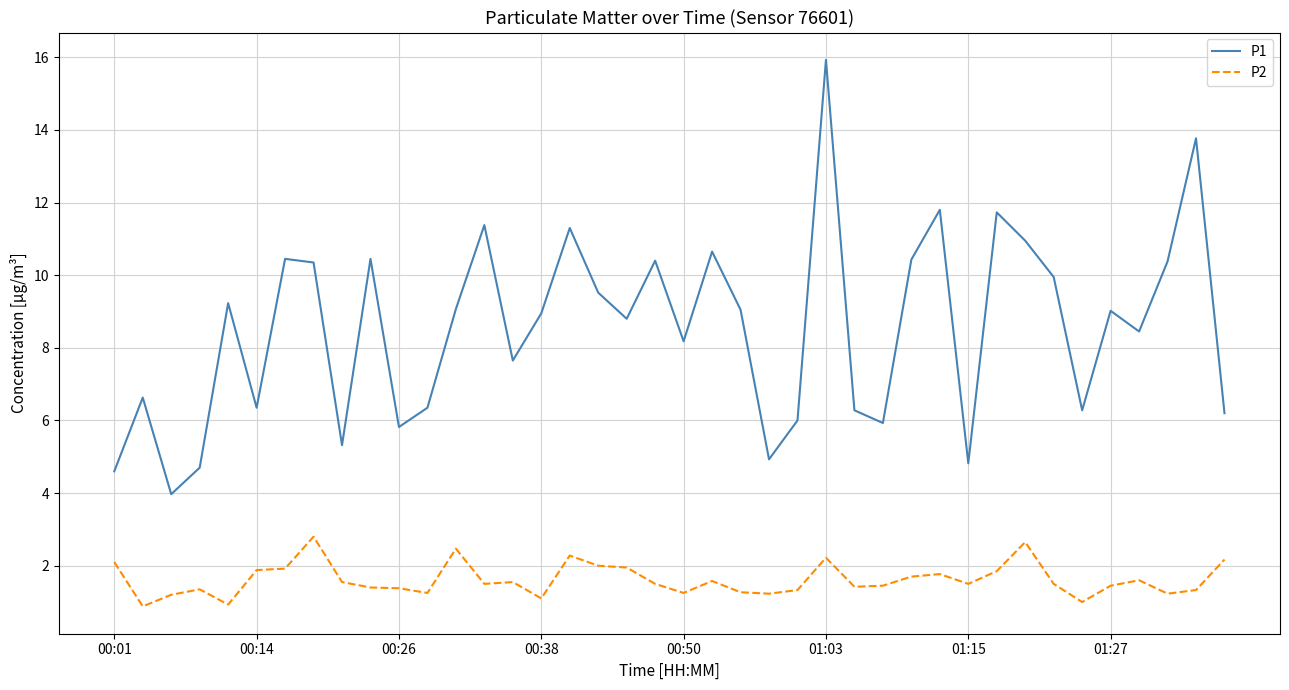

Which series has the widest spread of values?

P1